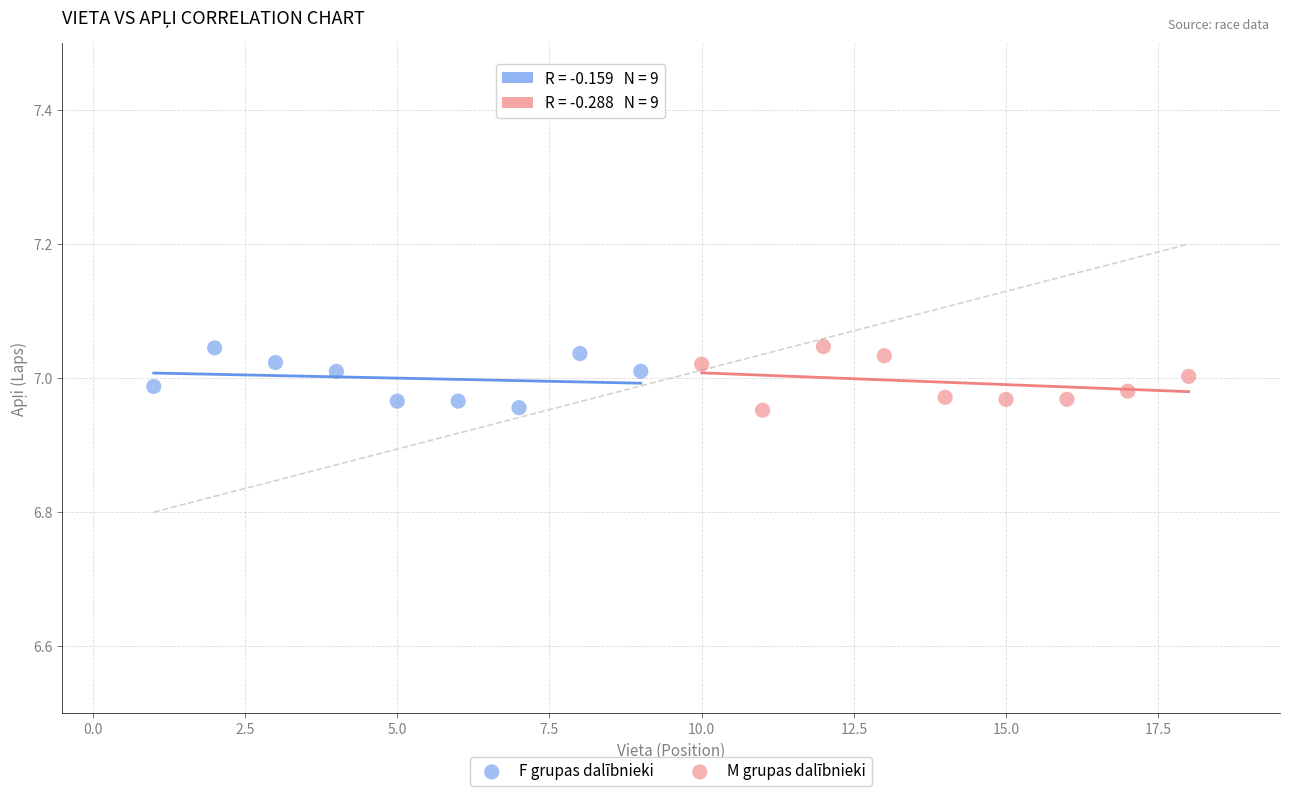

What are all the series names shown in the legend?

F grupas dalībnieki, M grupas dalībnieki